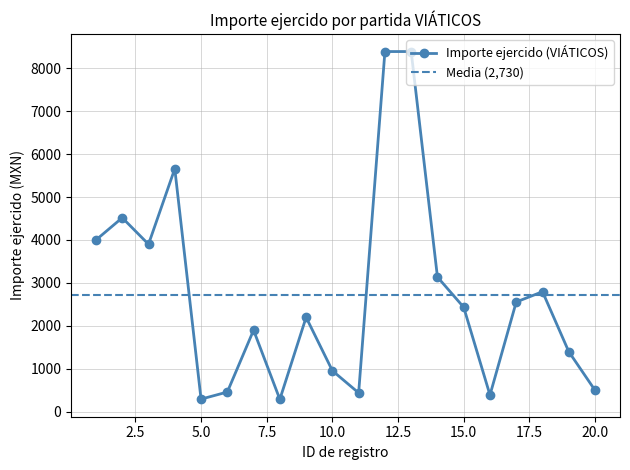

Does the chart display data point markers on the line(s)?

Yes